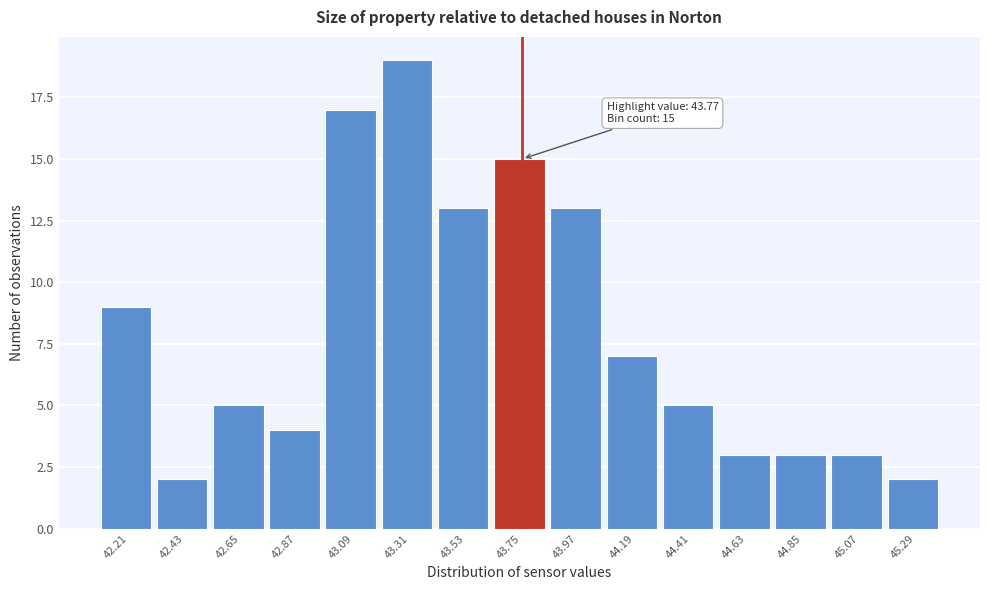

Over which range of the x-axis is the bar tallest?

43.20 to 43.42